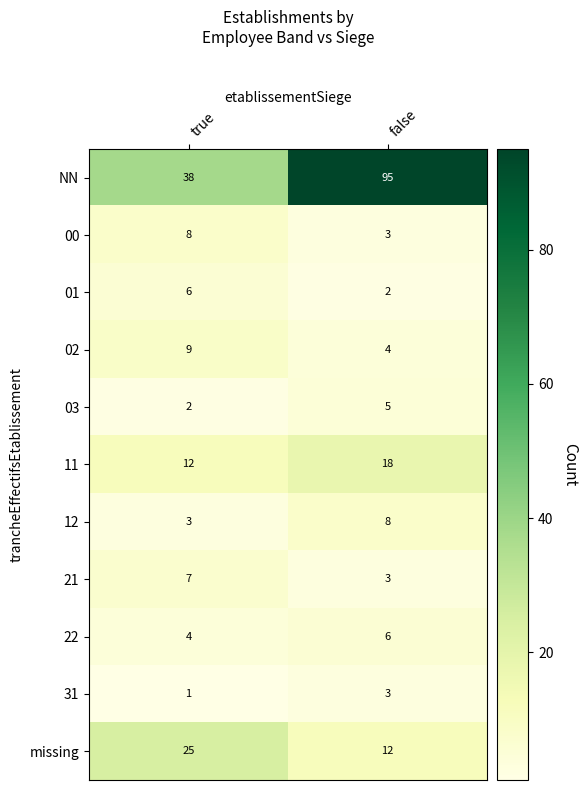

Rank the categories by 31 value from lowest to highest.

true, false